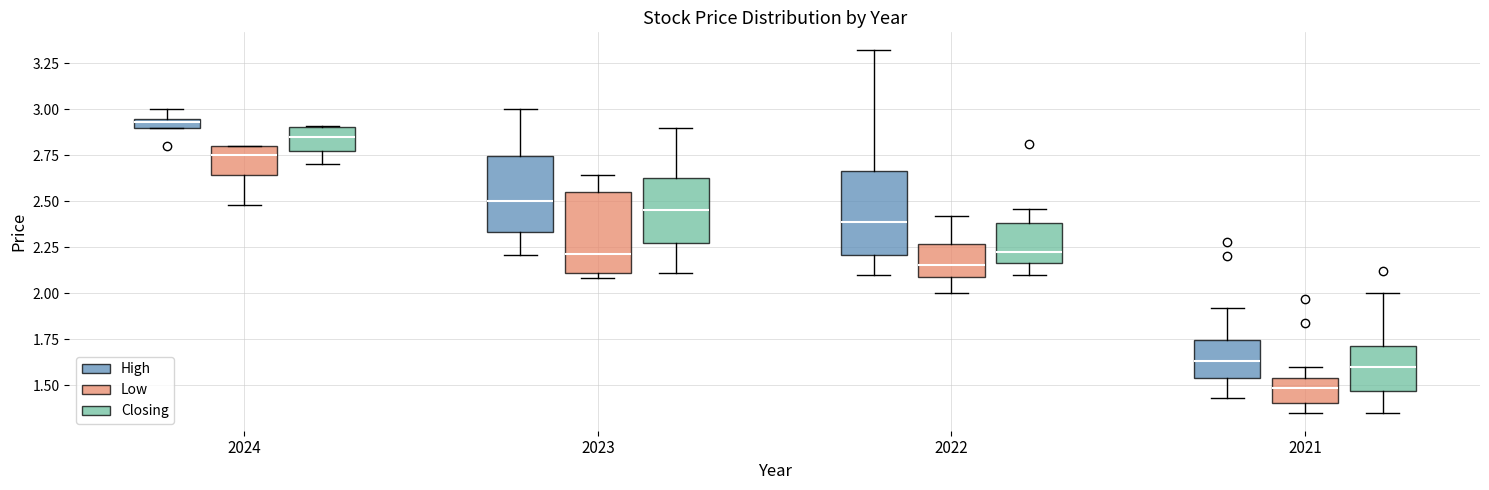

Which box's median line is the highest?

2024 (High)